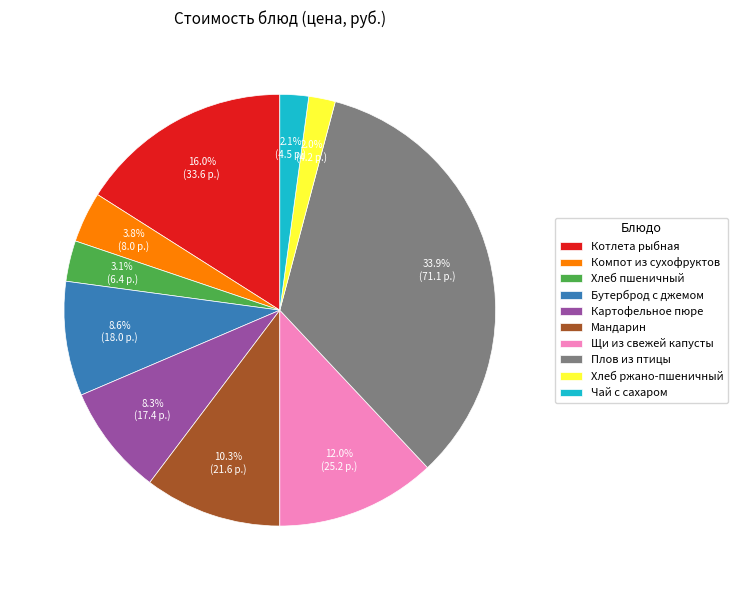

How many segments does this pie chart have?

10